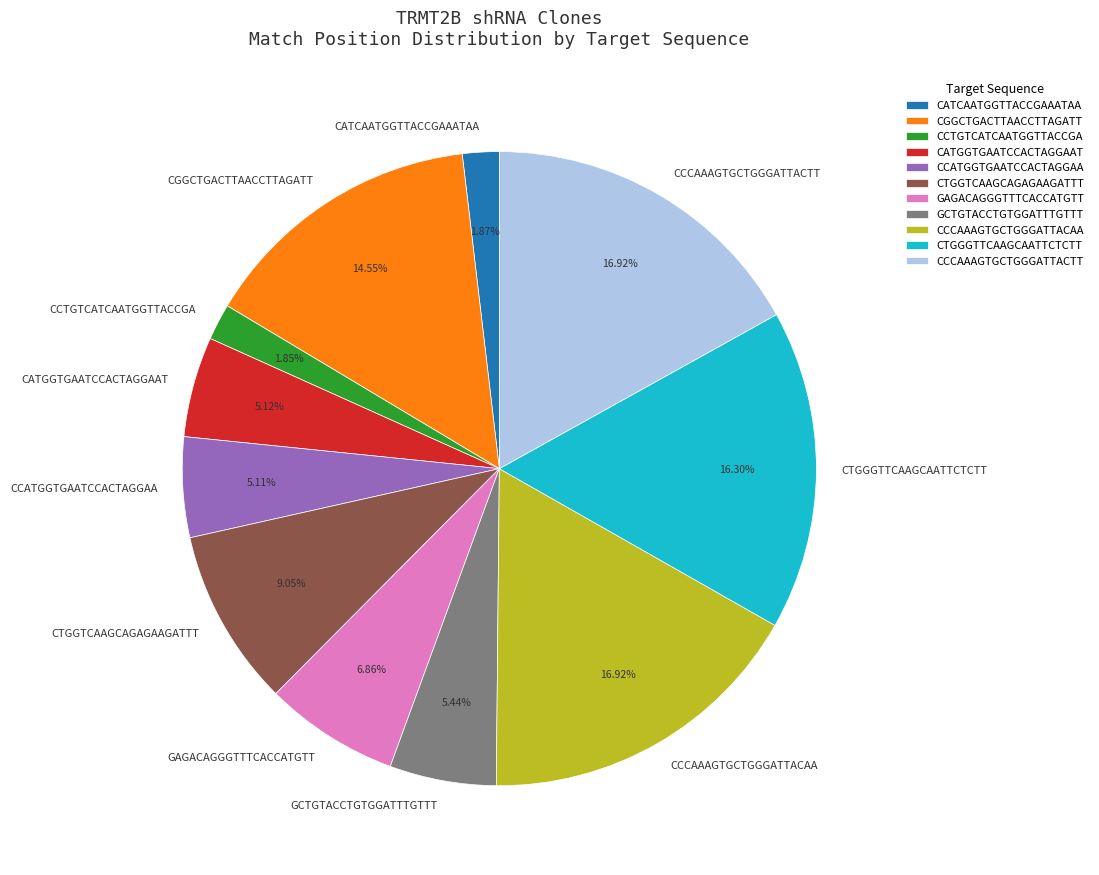

Count the number of slices in the pie.

11